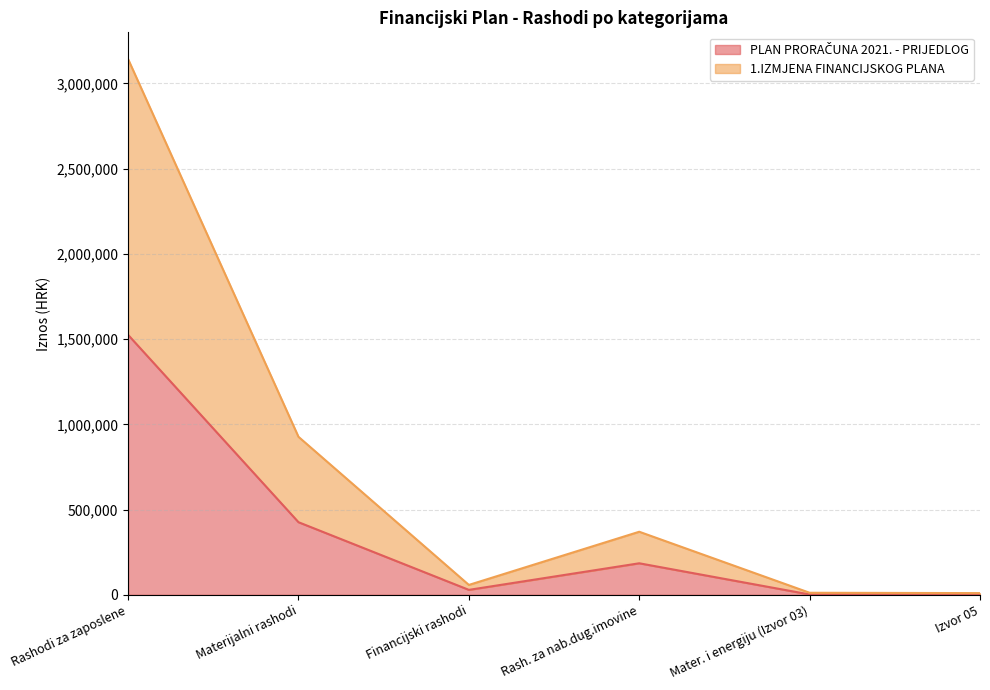

The PLAN PRORAČUNA 2021. - PRIJEDLOG series shows 2151304 at Rashodi za zaposlene. True or false?

False